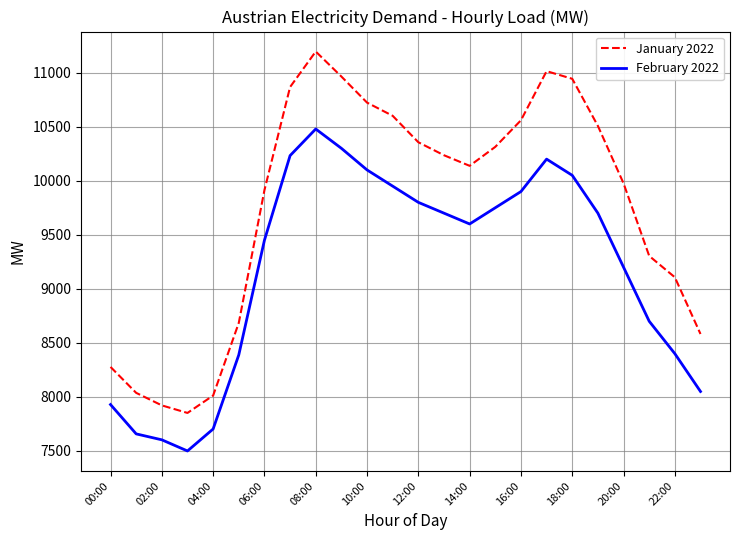

What are all the series names shown in the legend?

January 2022, February 2022